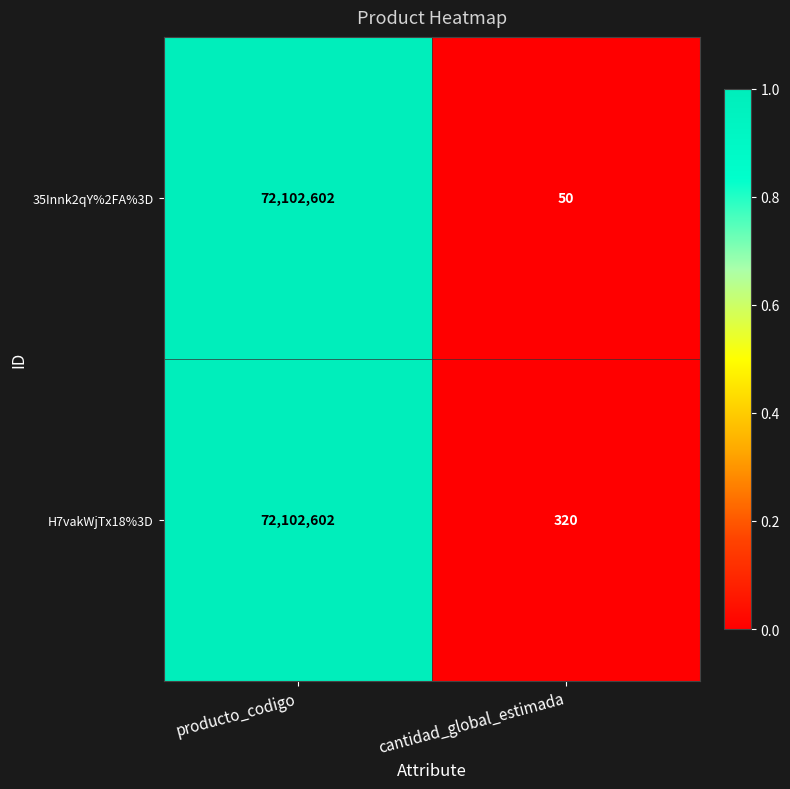

What is the approximate value of H7vakWjTx18%3D at producto_codigo?

72102602